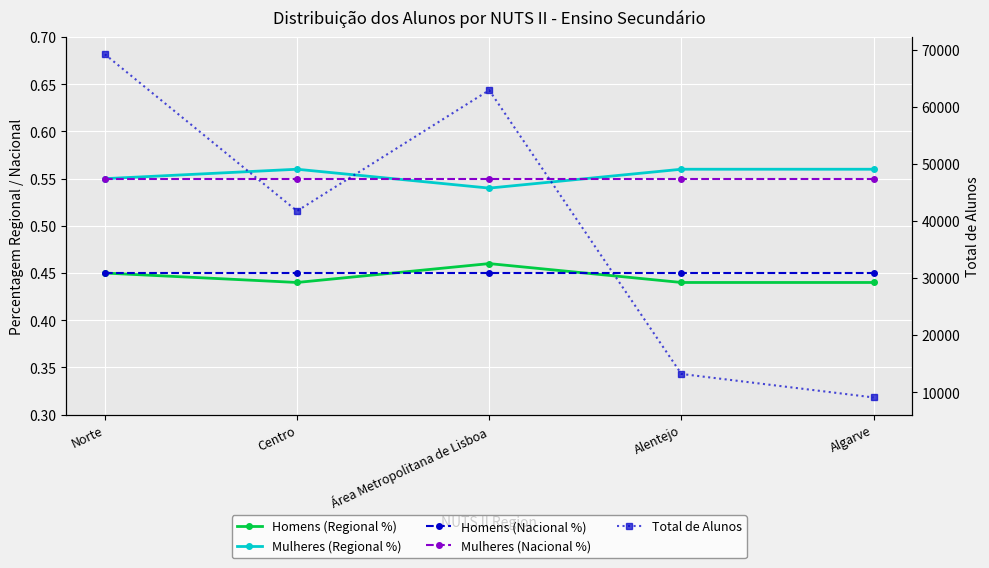

True or false: Mulheres (Regional %) has a value of 0.3 at Área Metropolitana de Lisboa.

False